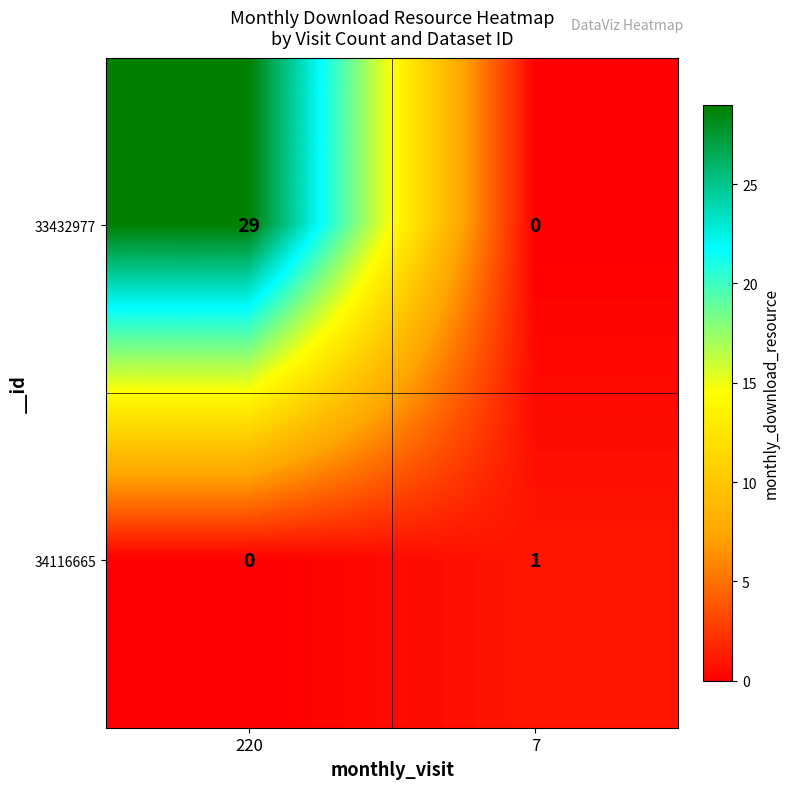

At how many categories does at least one series exceed 21?

1